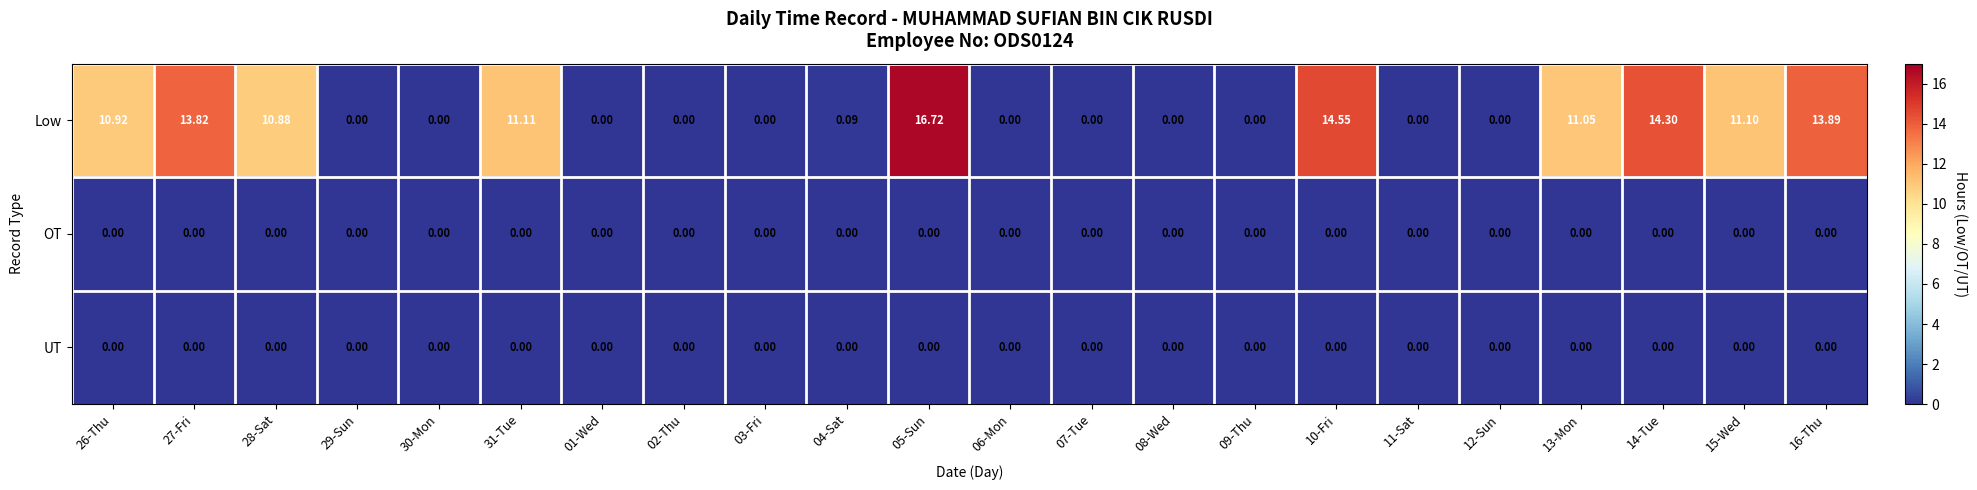

Between 27-Fri and 30-Mon, which series saw the biggest shift?

Low